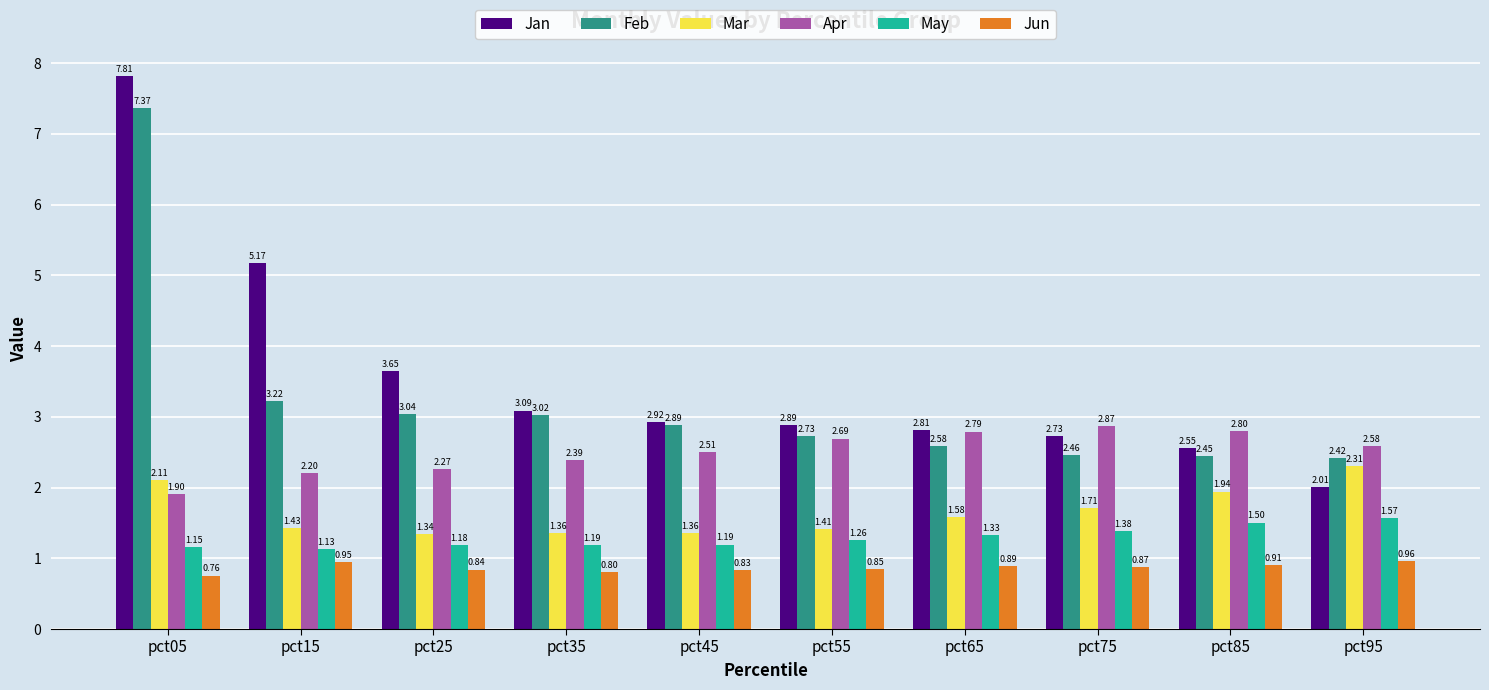

The Mar series shows 2.2 at pct25. True or false?

False